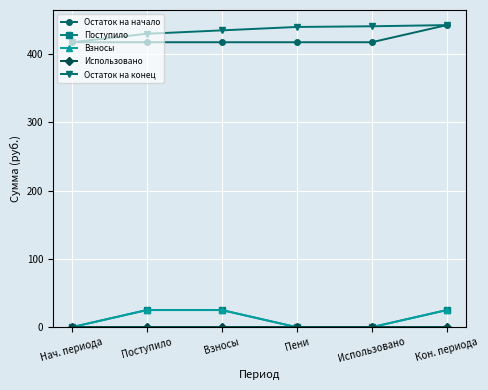

At which label does Остаток на конец reach its peak?

Кон. периода